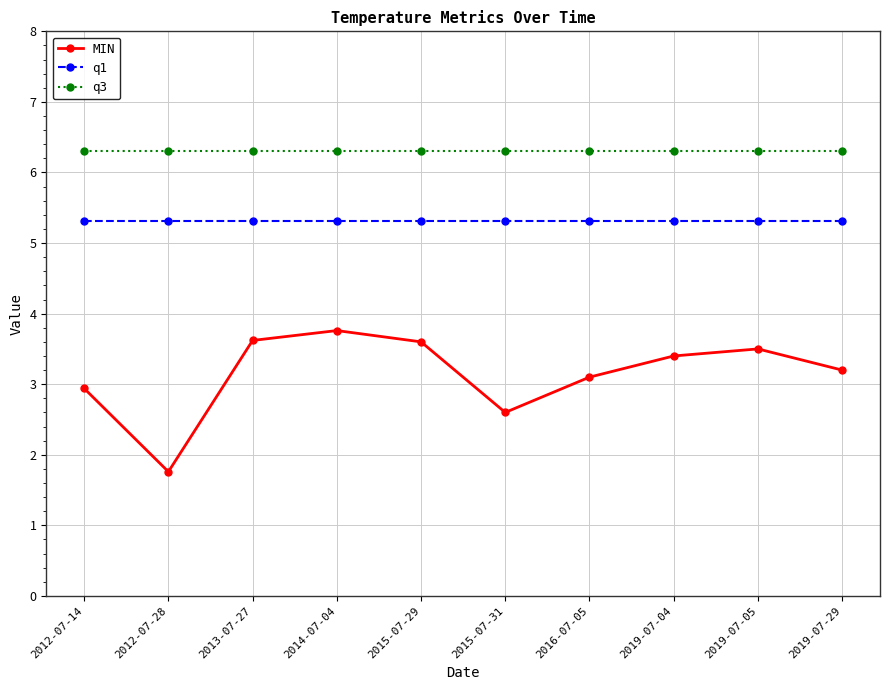

True or false: q1 and MIN cross at least once.

False